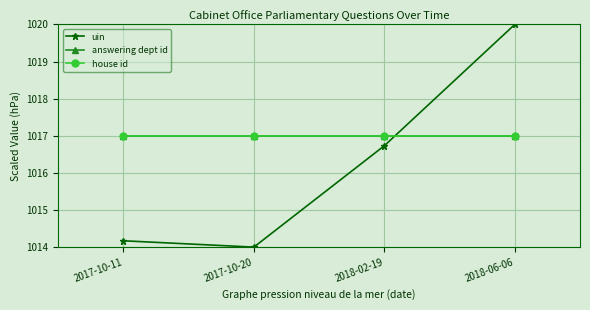

What is the value of the uin point at the 4th from the left?

1020.0